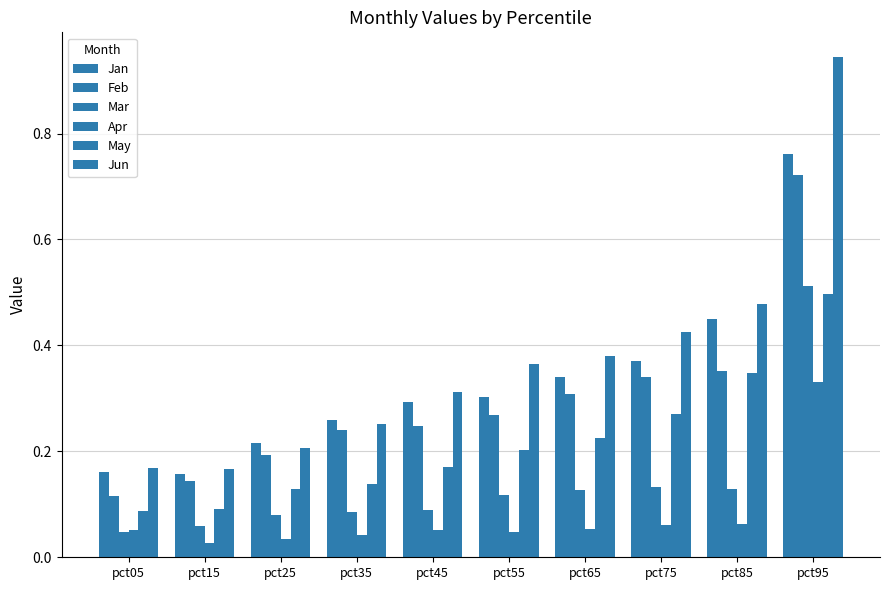

How many bars are there in total?

60